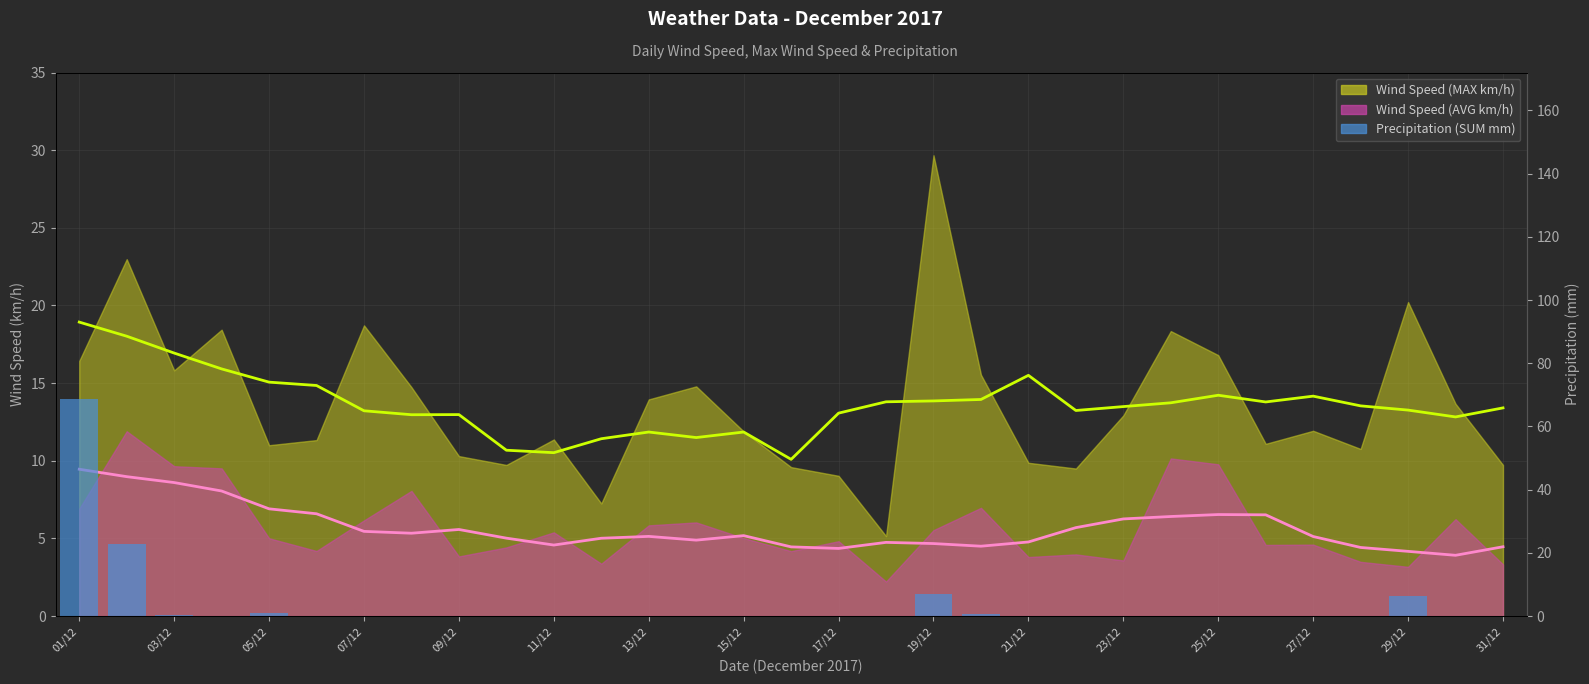

Reading left to right, extract all data points from this chart.

68.8	22.8	0.2	0.0	1.0	0.0	0.0	0.0	0.0	0.0	0.0	0.0	0.0	0.0	0.0	0.0	0.0	0.0	7.0	0.8	0.0	0.0	0.0	0.0	0.0	0.0	0.0	0.0	6.4	0.0	0.0